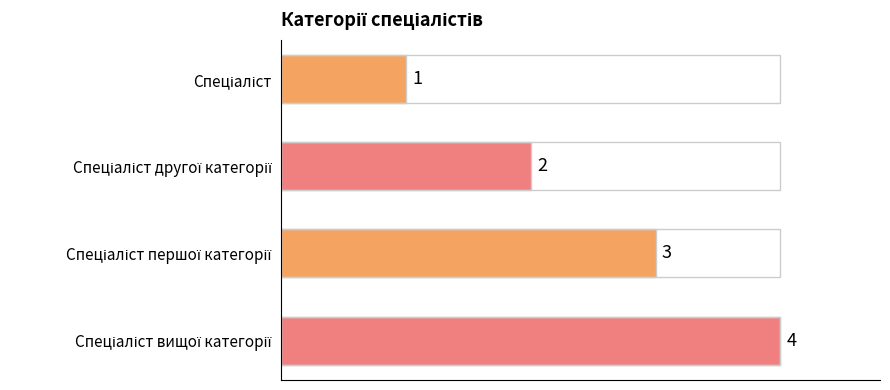

What is the value of the 4th bar from the top?

4